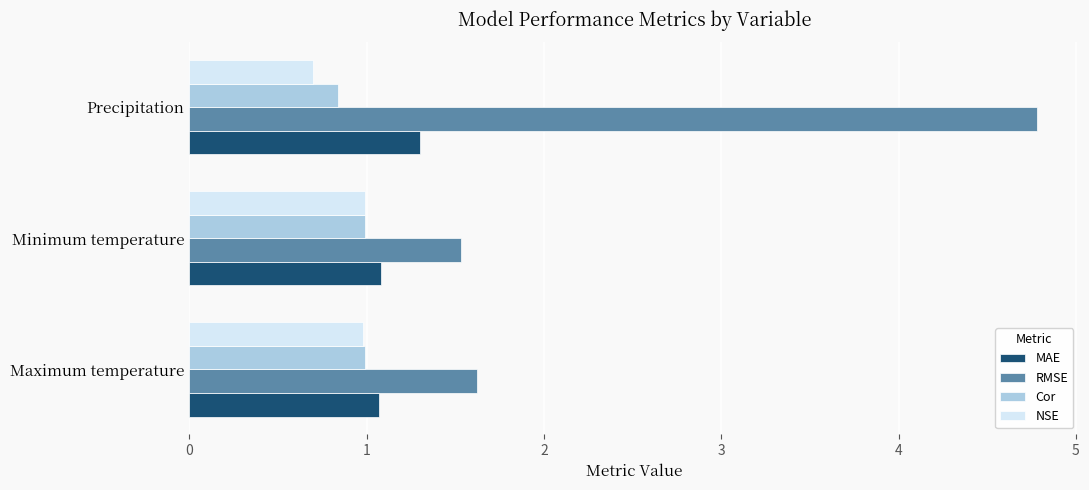

What is the minimum value shown in the chart?

0.7